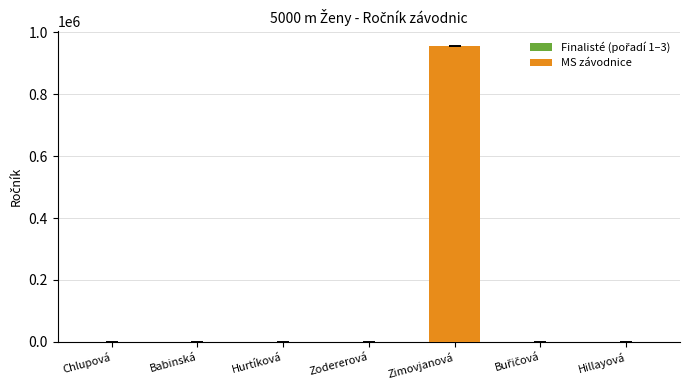

Which label corresponds to the largest value in the chart?

Zimovjanová Tereza